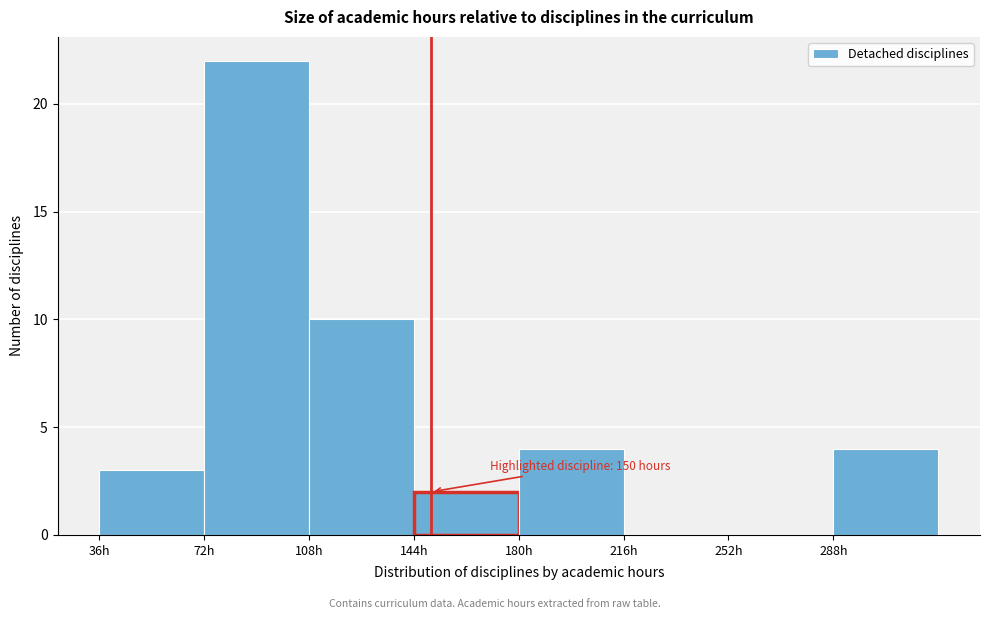

Over which range of the x-axis is the bar tallest?

72 to 108